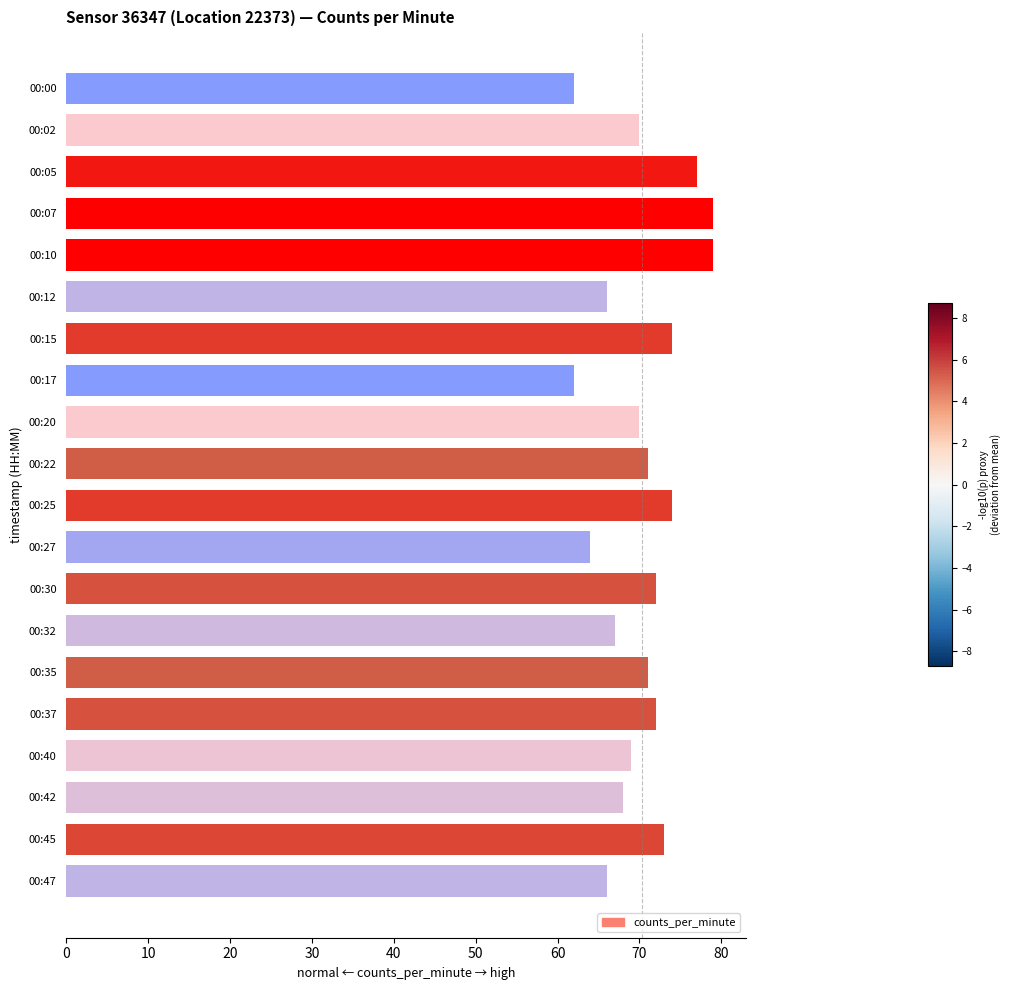

What is the sum of the values at 00:47 and 00:12?

132